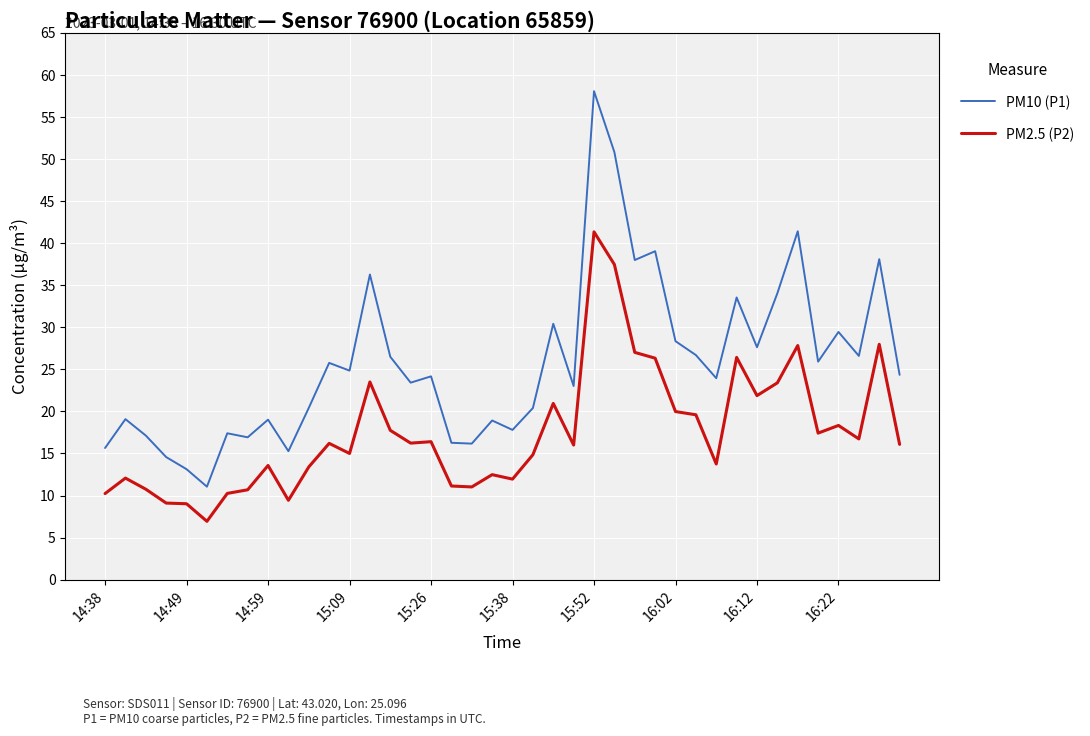

True or false: PM2.5 (P2) and PM10 (P1) cross at least once.

False